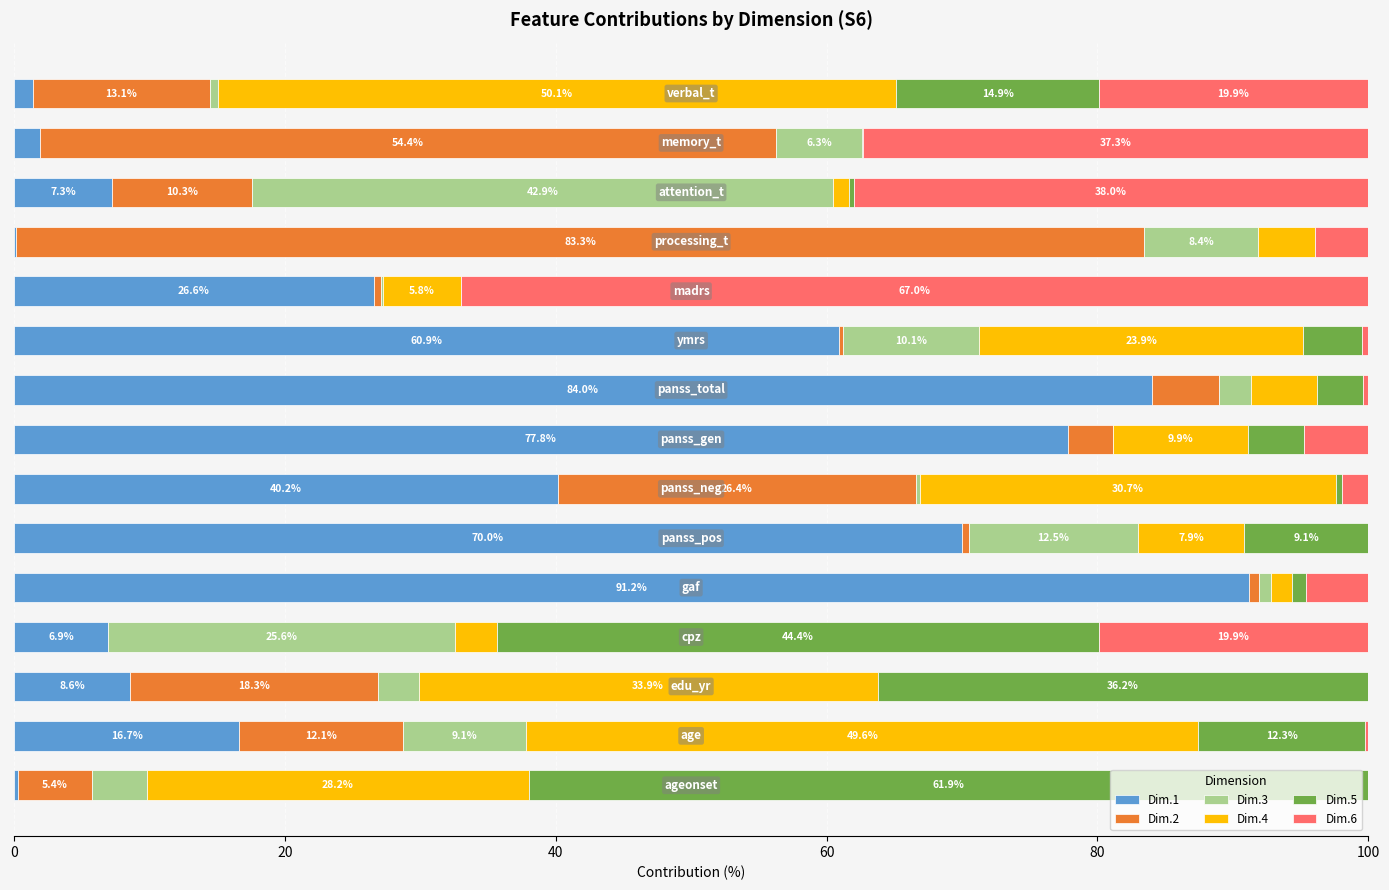

How many data points does each series have?

15